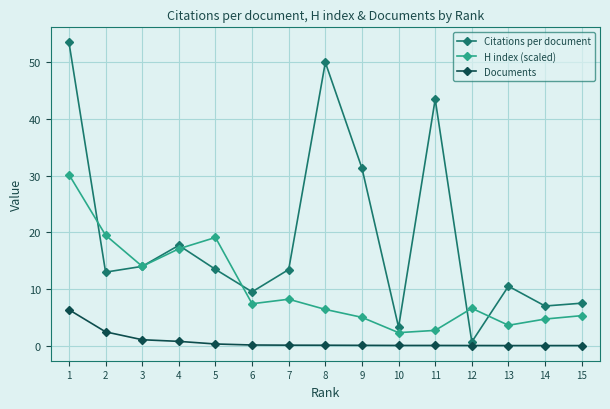

At which category is the sum across all series the highest?

1